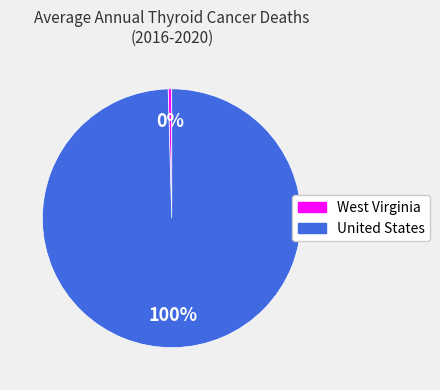

Which category has the biggest portion of the pie?

United States